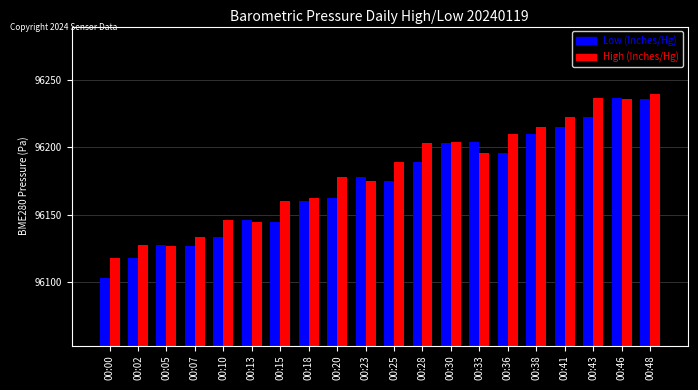

What is the sum of the High (Inches/Hg) values at 00:02 and 00:25?

192316.6